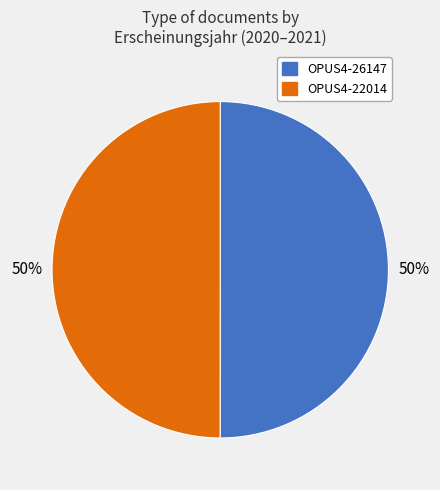

How many slices are in this pie chart?

2